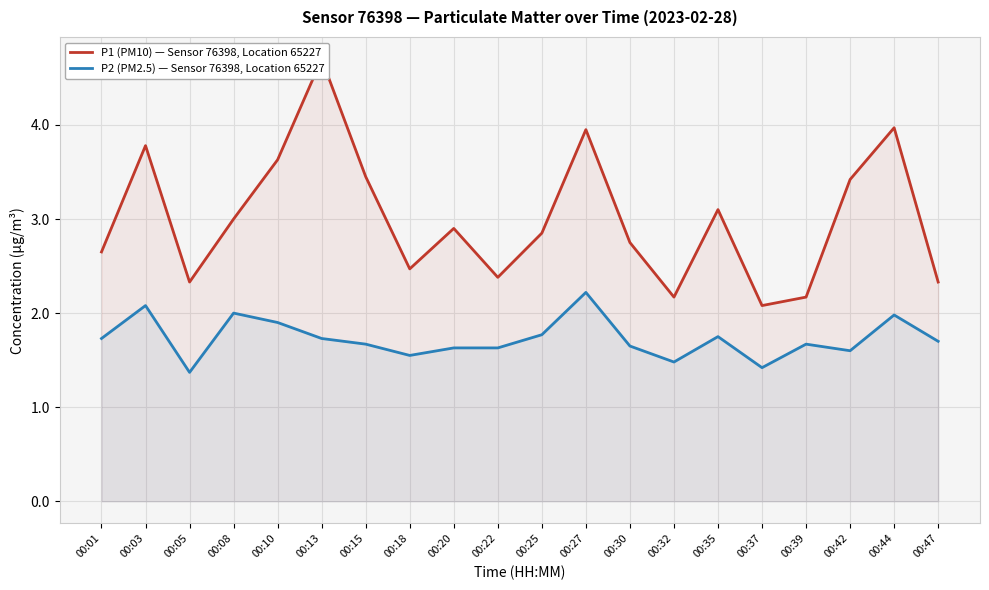

True or false: P2 (PM2.5) — Sensor 76398, Location 65227 and P1 (PM10) — Sensor 76398, Location 65227 cross at least once.

False